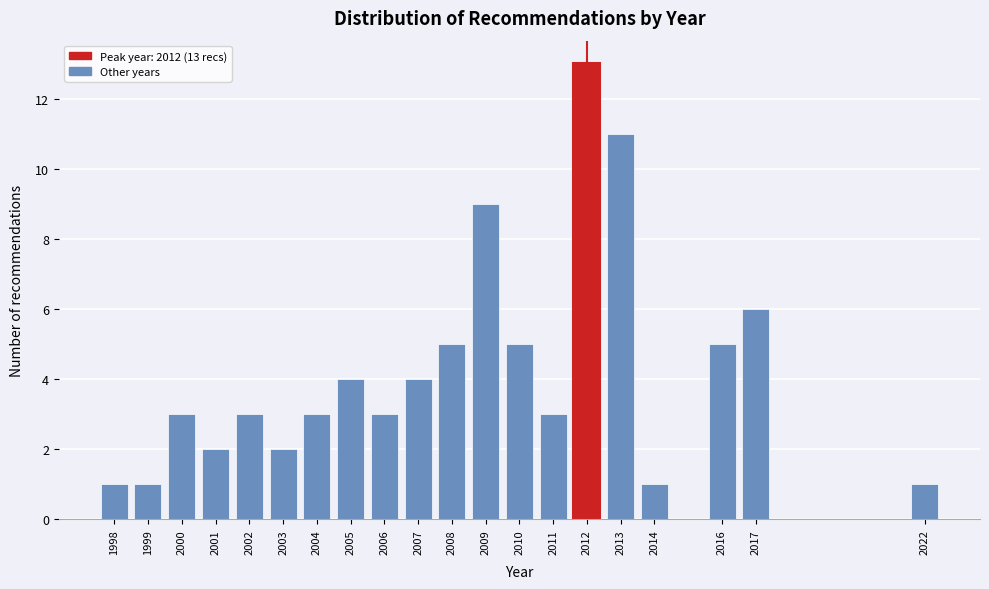

Reading left to right, extract all data points from this chart.

1998=1	1999=1	2000=3	2001=2	2002=3	2003=2	2004=3	2005=4	2006=3	2007=4	2008=5	2009=9	2010=5	2011=3	2012=13	2013=11	2014=1	2016=5	2017=6	2022=1